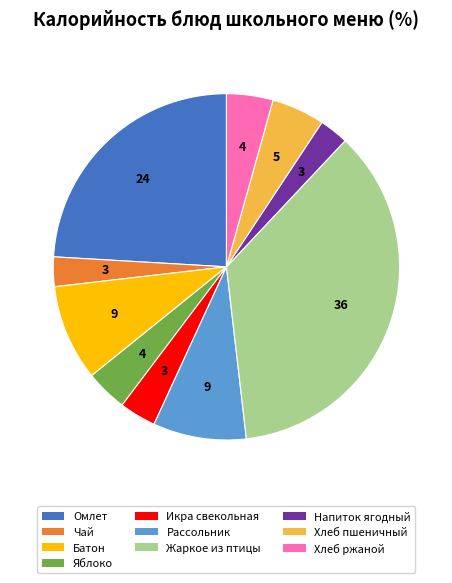

Count the number of slices in the pie.

10